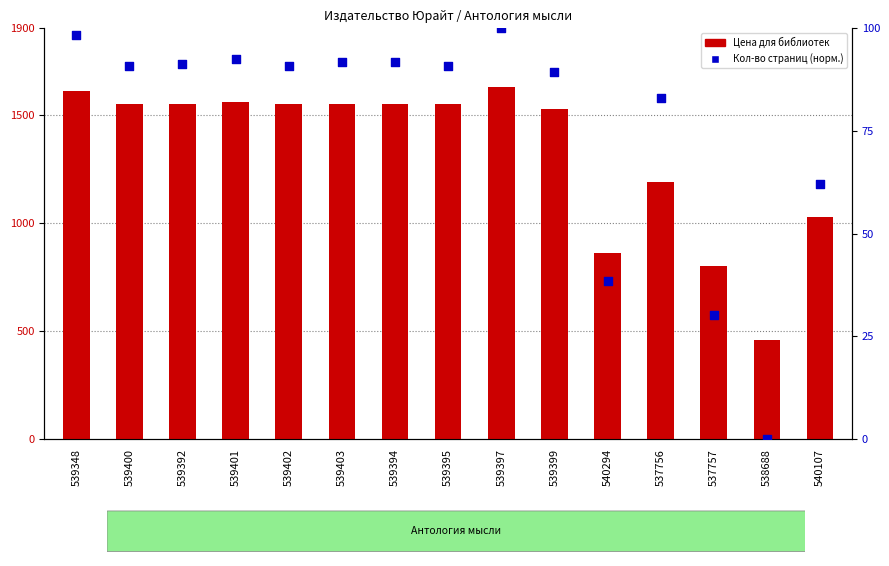

Which series reaches the minimum Y coordinate?

Кол-во страниц (норм.)